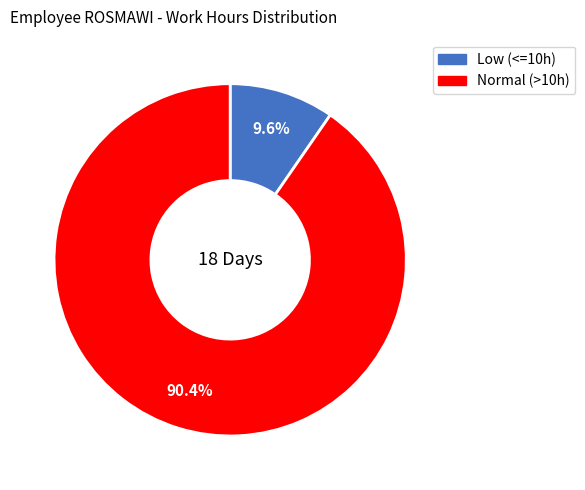

Is there a majority slice in this chart?

Yes